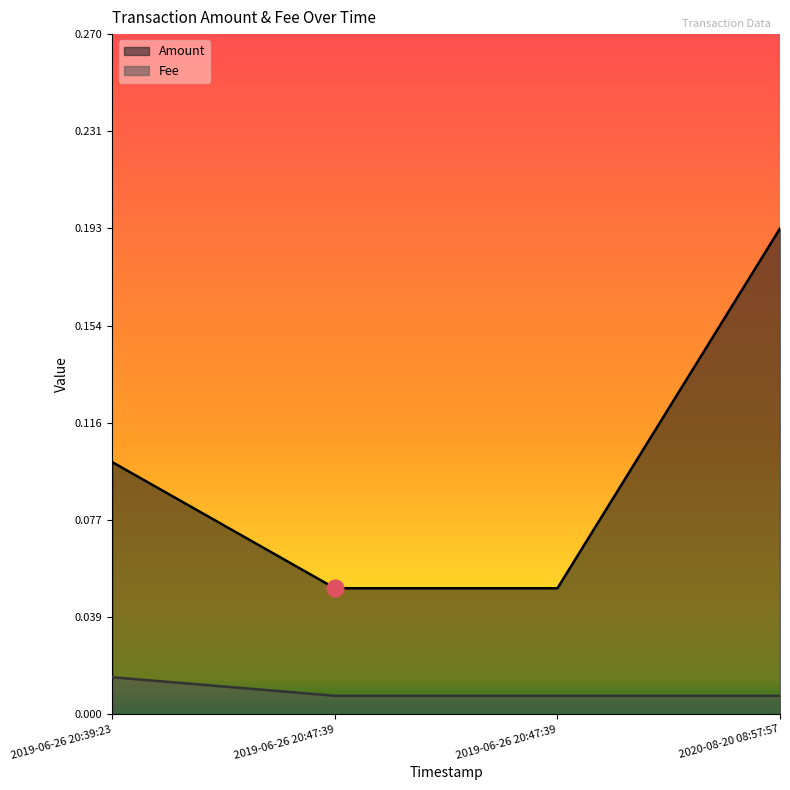

At how many categories does at least one series exceed 0?

4